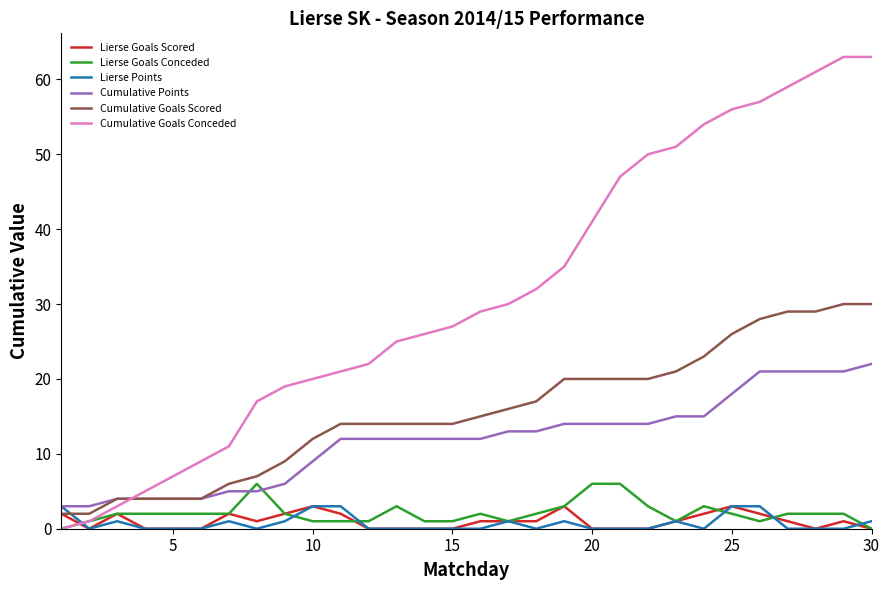

Which series has the widest spread of values?

Cumulative Goals Conceded